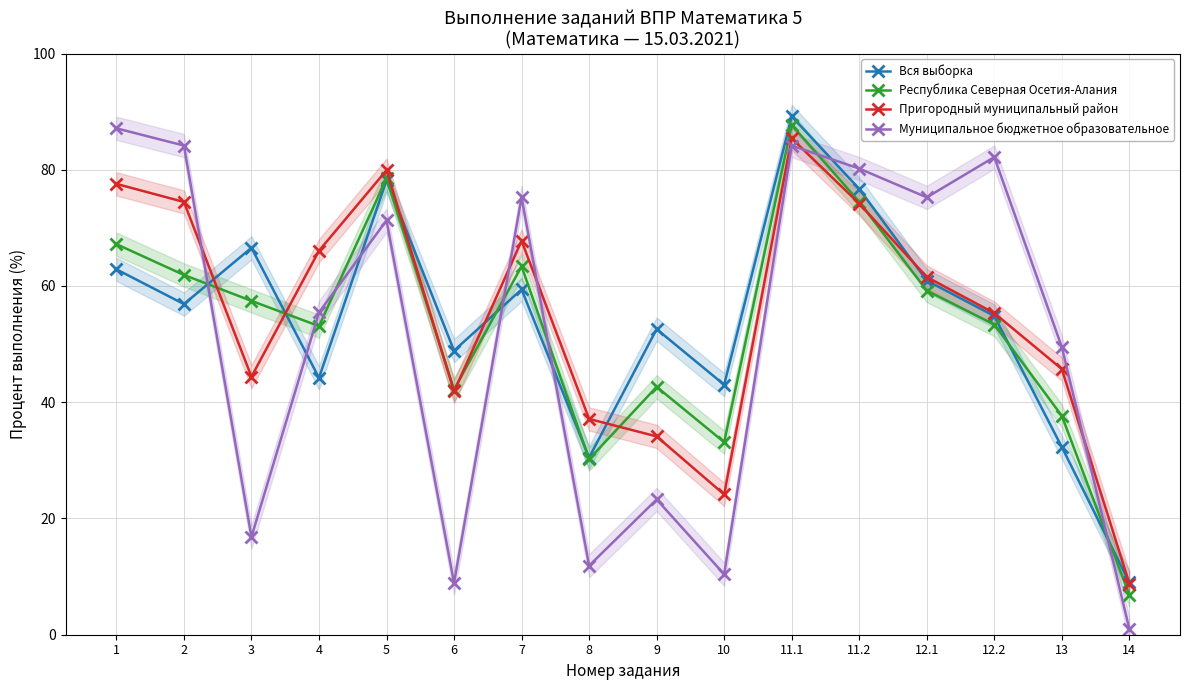

Does the chart have visible grid lines?

Yes